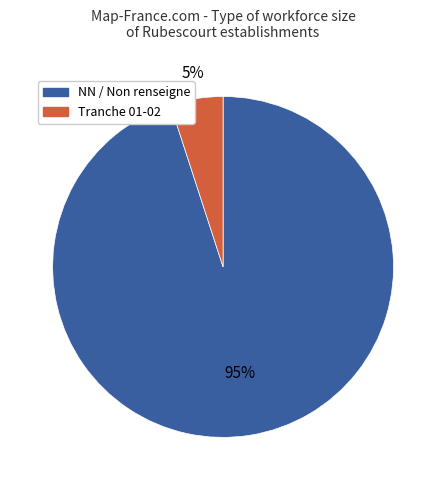

Do Tranche 01-02 and NN / Non renseigne together represent more than half of the pie?

Yes